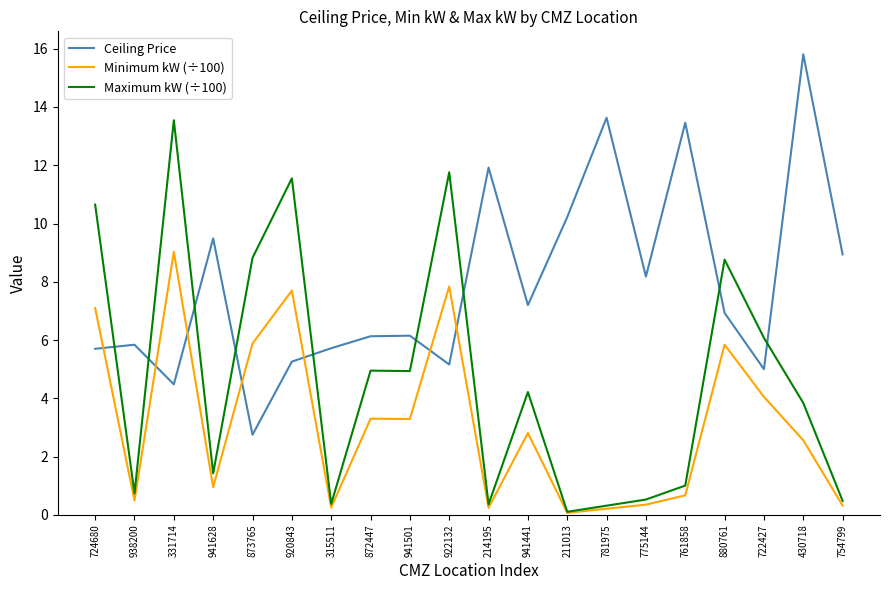

What is the sum of all Maximum kW (÷100) values?

94.4